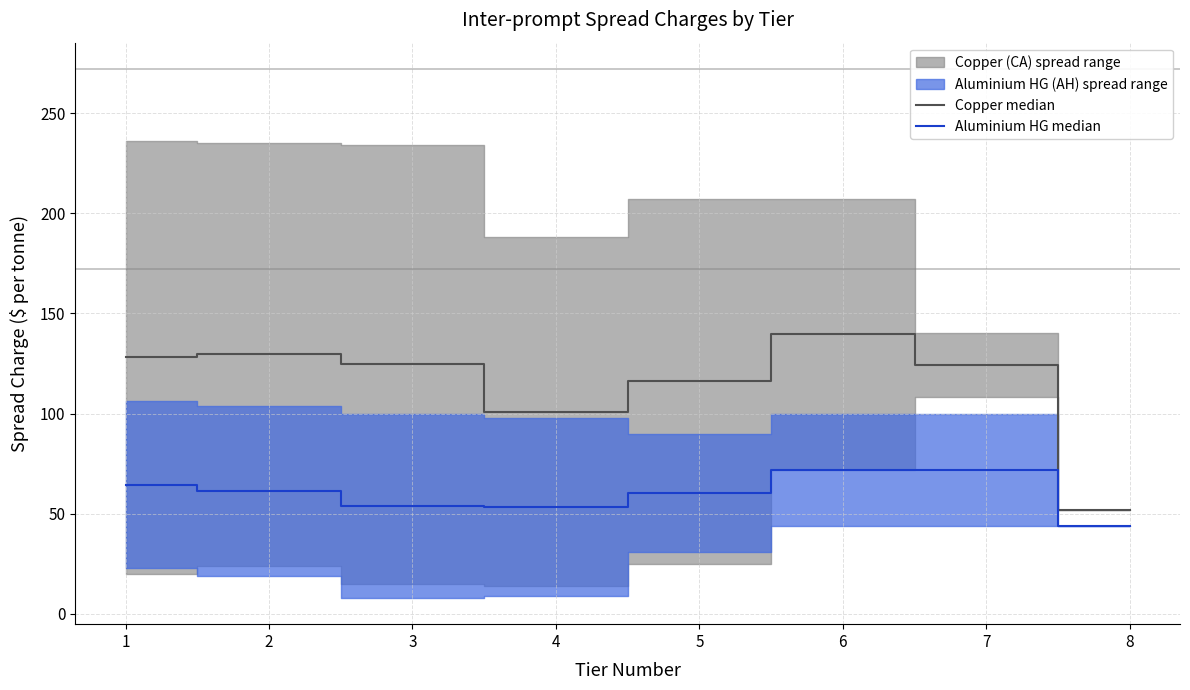

Rank the categories by Aluminium HG median value from lowest to highest.

8, 4, 3, 5, 2, 1, 6, 7